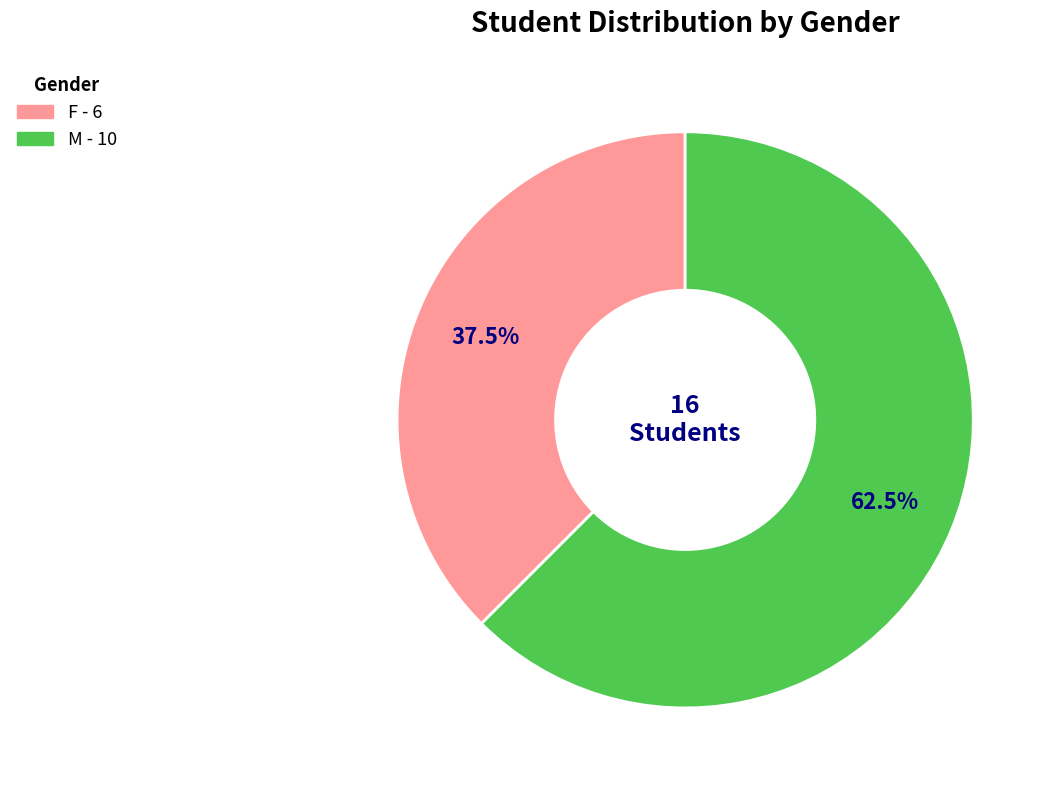

Rank the categories by value from lowest to highest.

F, M